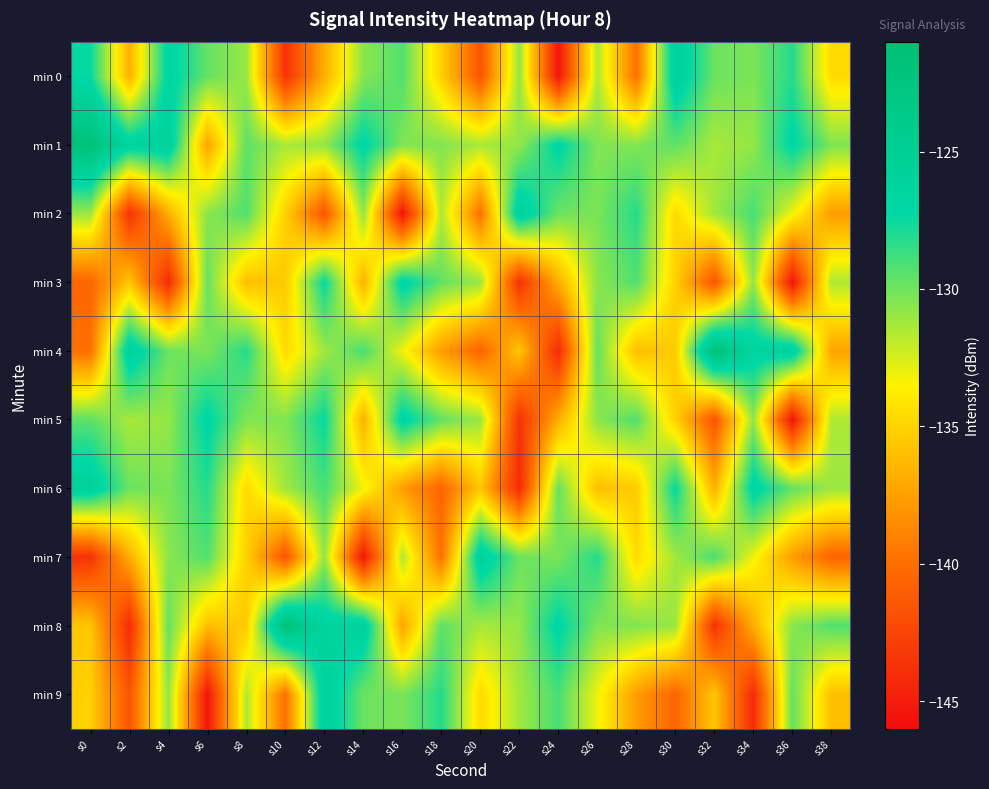

At s10, list the series in order from smallest to largest.

min 0, min 7, min 9, min 3, min 2, min 4, min 1, min 6, min 5, min 8